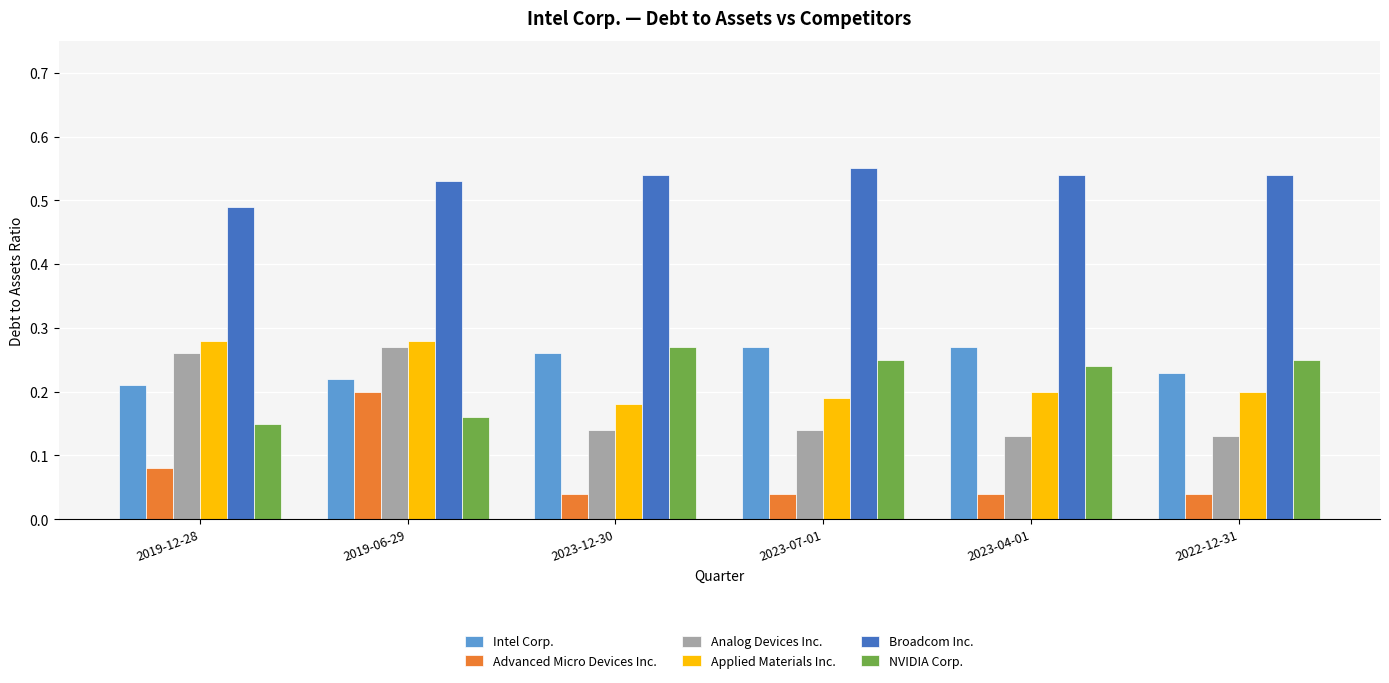

Between 2019-06-29 and 2022-12-31, which series saw the biggest shift?

Advanced Micro Devices Inc.